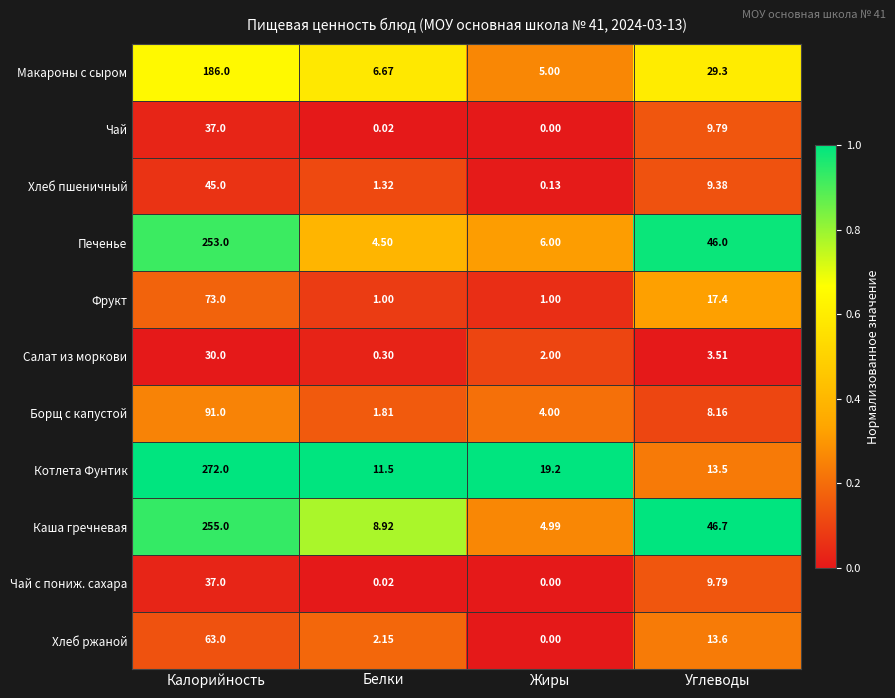

Count the number of data series in this chart.

11